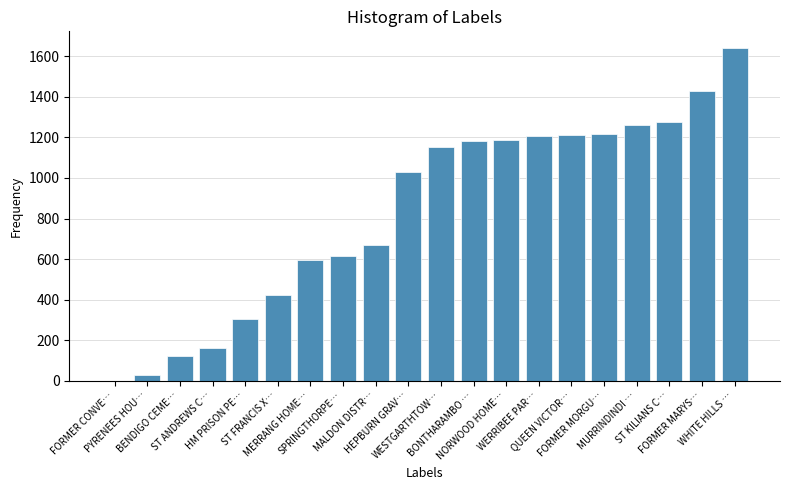

Does the chart contain stacked bars?

No